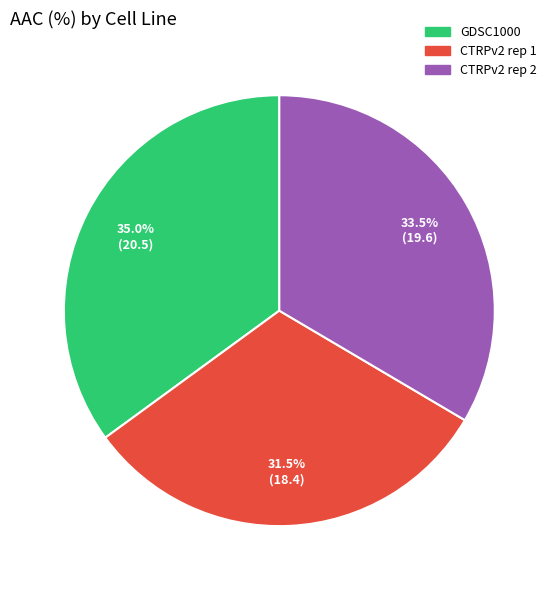

What portion of the pie excludes CTRPv2 rep 2?

66.5%